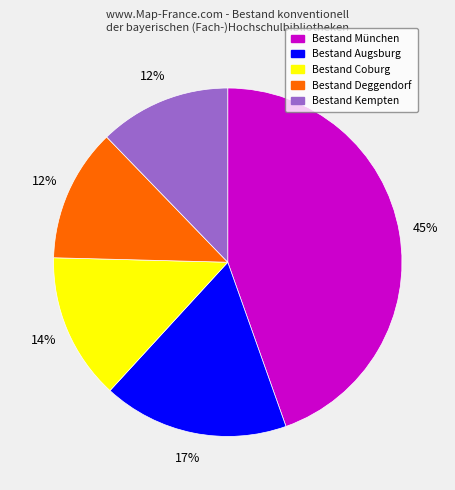

To the nearest percent, what is the average slice percentage?

20%